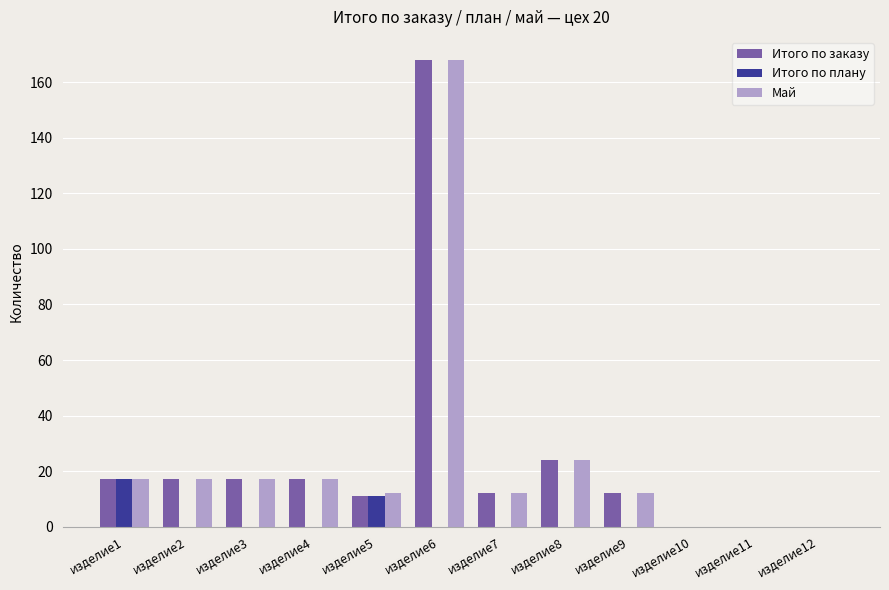

At which category is the sum across all series the highest?

изделие6